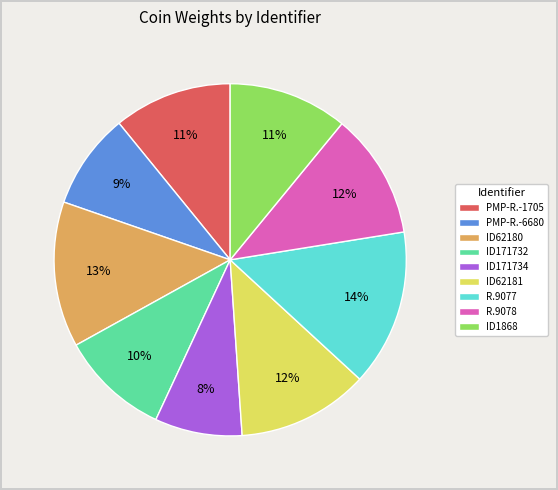

Count the number of slices in the pie.

9